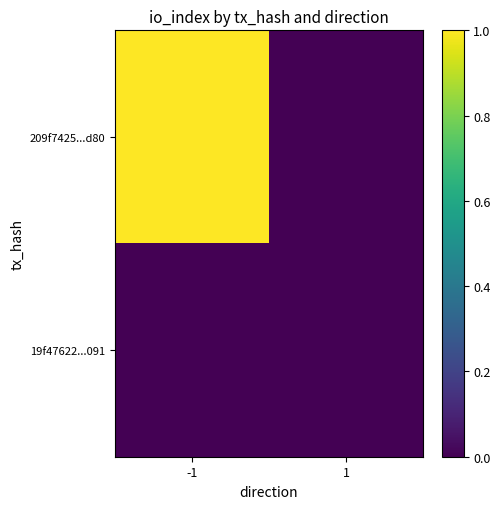

At how many categories does at least one series exceed 0?

1